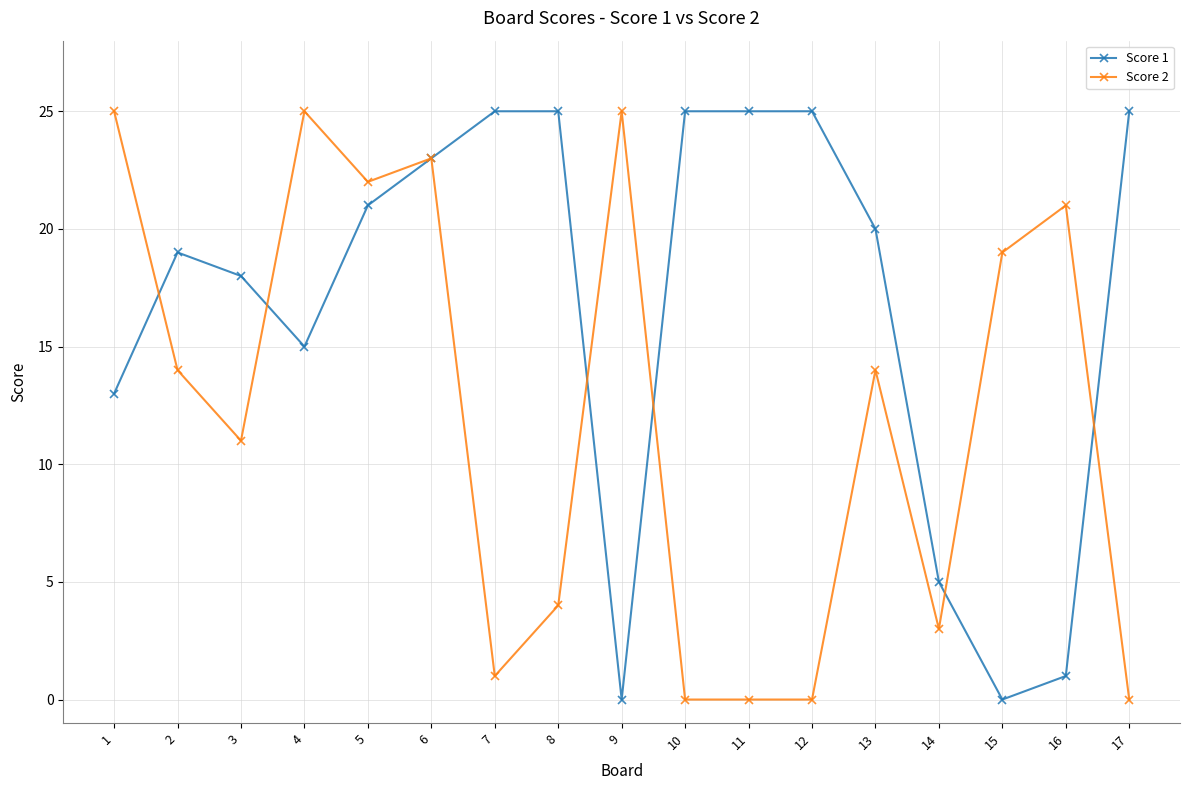

True or false: Score 1 and Score 2 cross at least once.

True